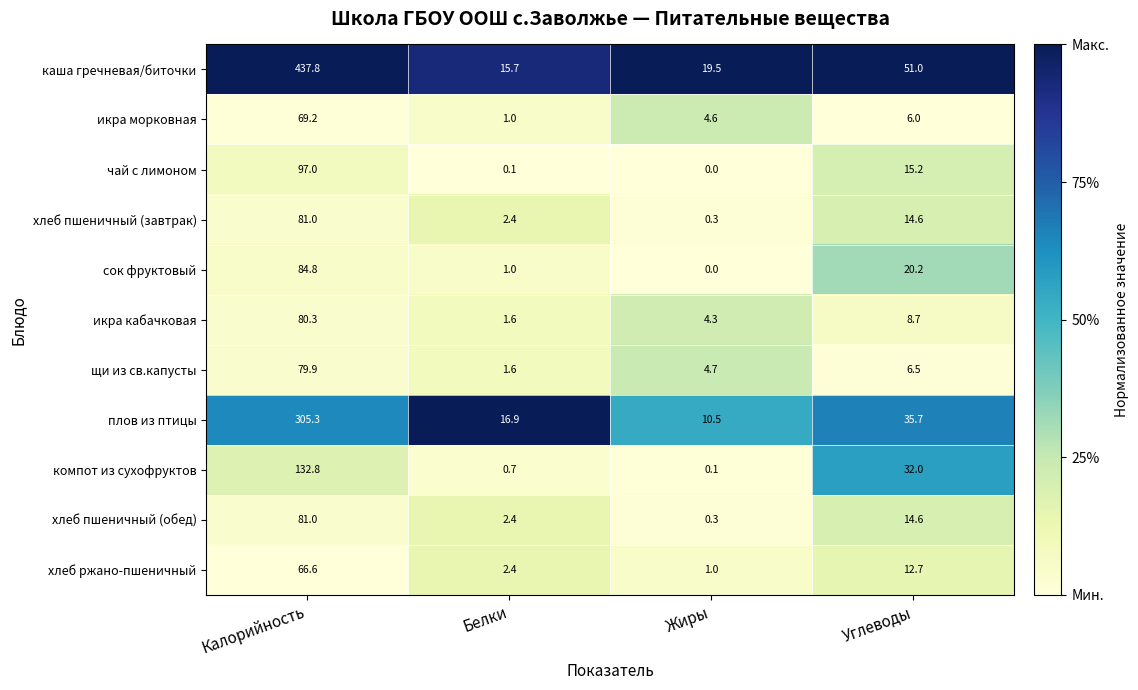

Is it true that плов из птицы equals 16.9 at Белки?

True